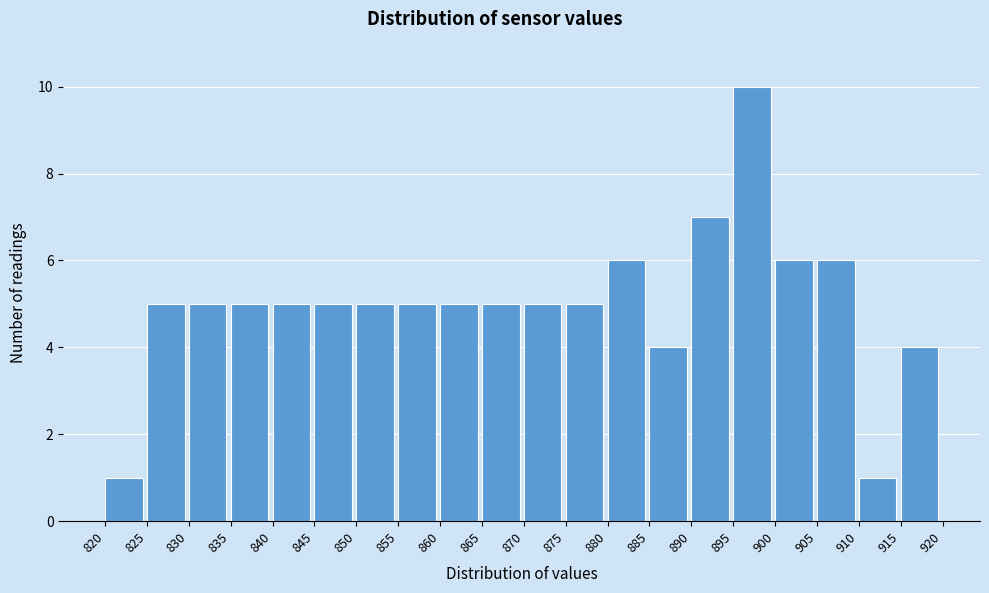

Over which range of the x-axis is the bar tallest?

895 to 900